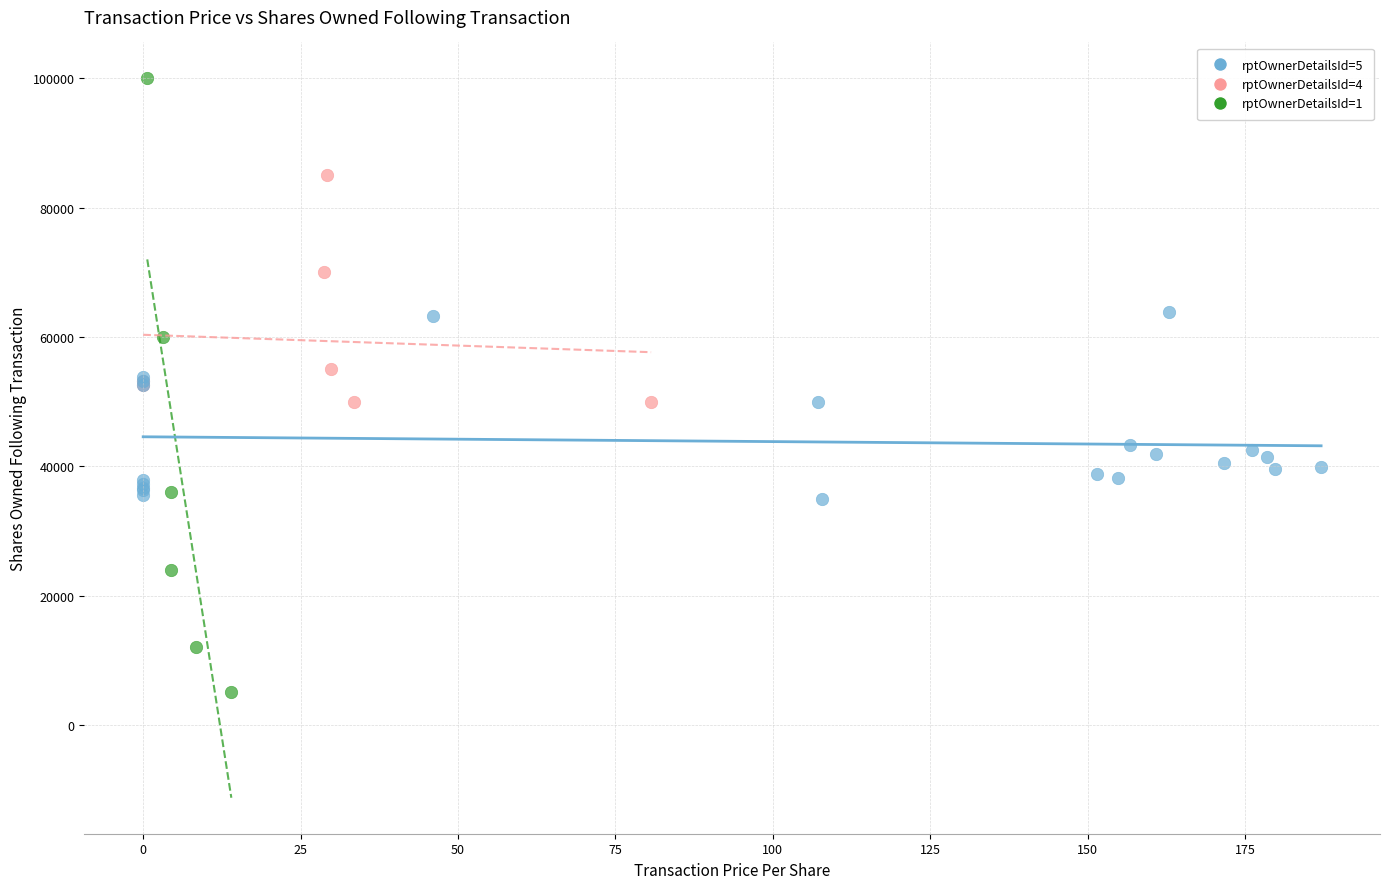

Which series has the widest spread of Y values?

rptOwnerDetailsId=1